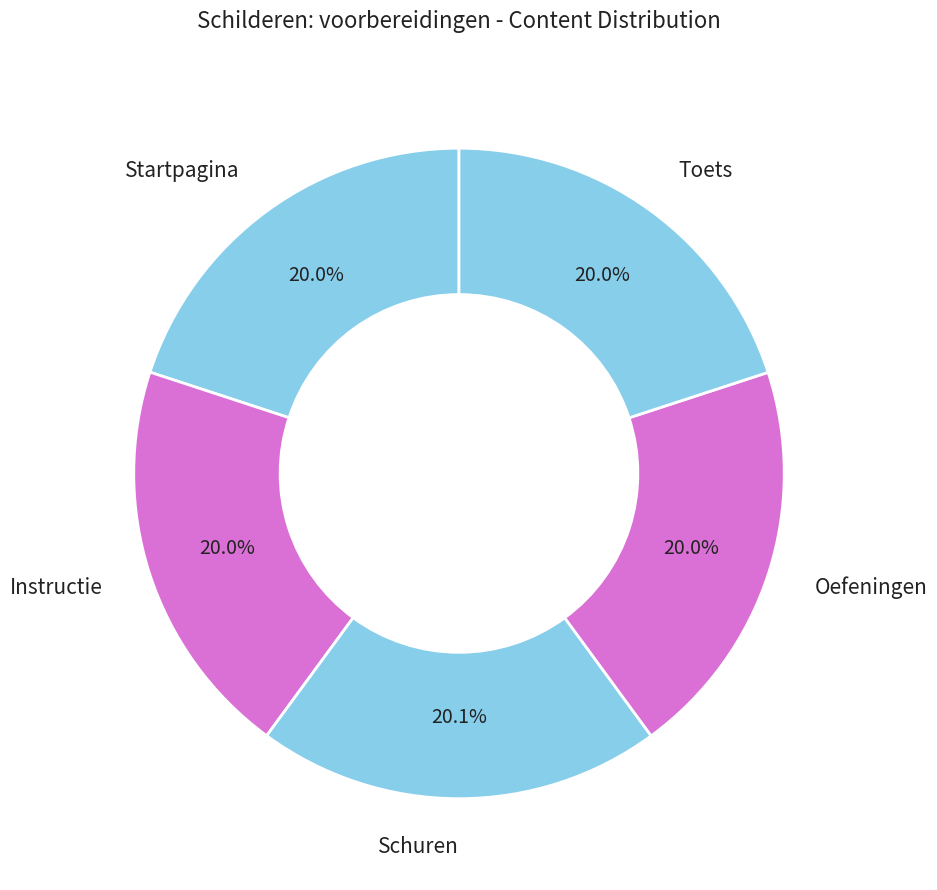

Is it true that Oefeningen is 10% of the pie?

False